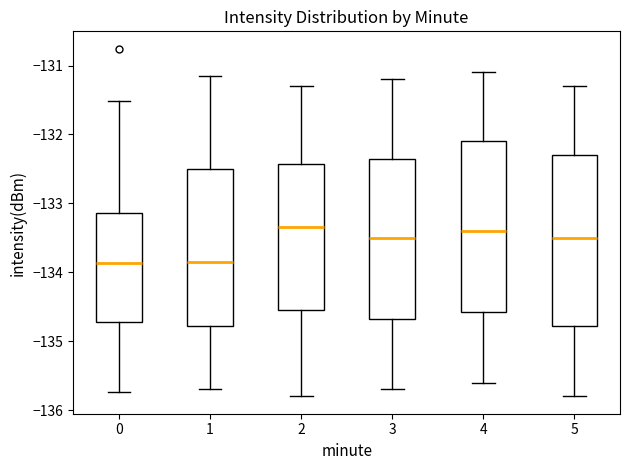

Reading left to right, transcribe this box plot: for each box, give where its median line is, the range the box spans, and where its two whiskers end, as read against the y-axis. The values are not printed on the chart, so give them approximately, as read against the axis.

0: median -133.9, box -134.7 to -133.1, whiskers -135.7 to -131.5
1: median -133.8, box -134.8 to -132.5, whiskers -135.7 to -131.2
2: median -133.3, box -134.5 to -132.4, whiskers -135.8 to -131.3
3: median -133.5, box -134.7 to -132.3, whiskers -135.7 to -131.2
4: median -133.4, box -134.6 to -132.1, whiskers -135.6 to -131.1
5: median -133.5, box -134.8 to -132.3, whiskers -135.8 to -131.3